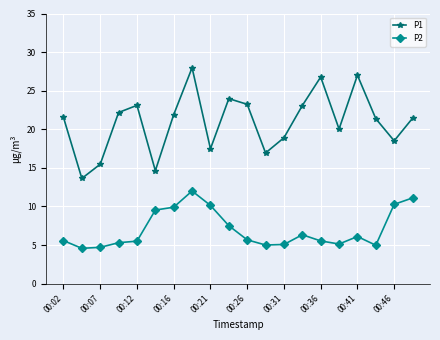

Which series has the widest spread of values?

P1